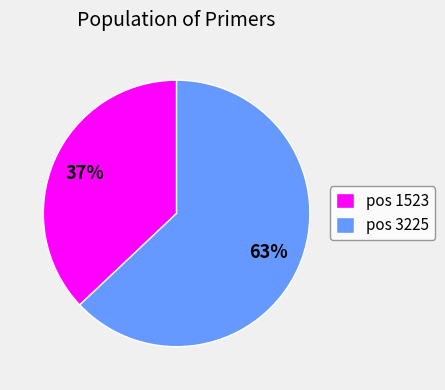

How many slices are in this pie chart?

2